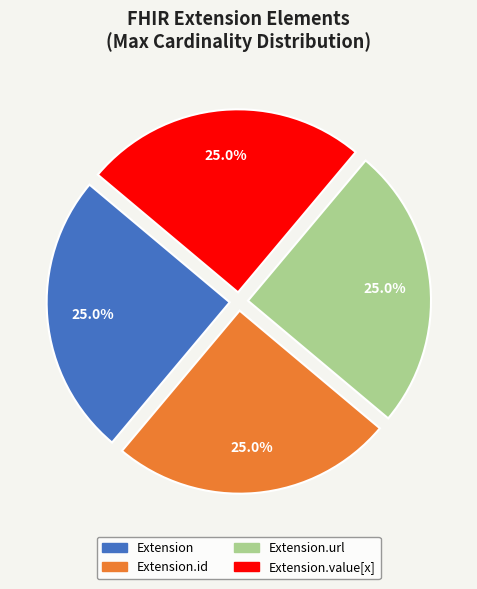

What is the ratio of the value at Extension.value[x] to the value at Extension.url?

1.0